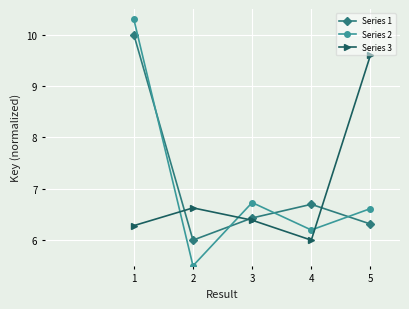

What is the difference between the highest and lowest values at 2?

1.1